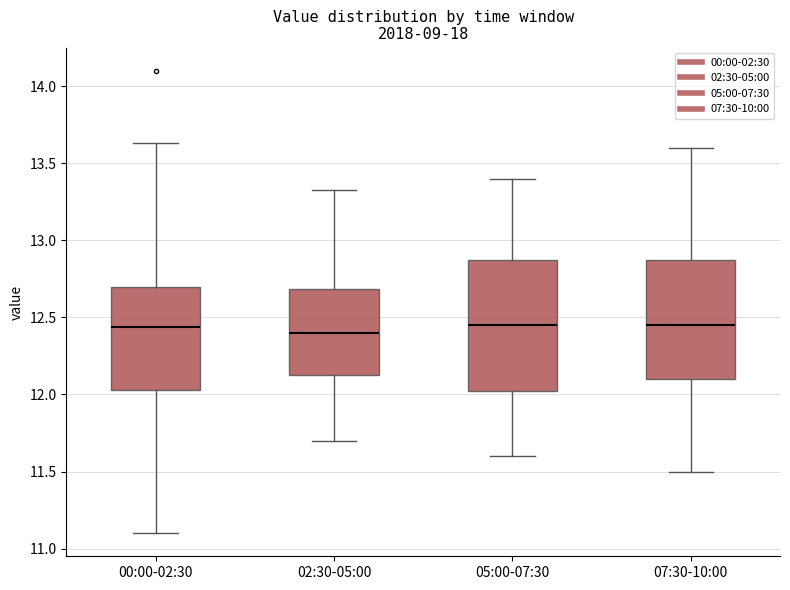

Reading left to right, transcribe this box plot: for each box, give where its median line is, the range the box spans, and where its two whiskers end, as read against the y-axis. The values are not printed on the chart, so give them approximately, as read against the axis.

00:00-02:30: median 12.45, box 12.05 to 12.70, whiskers 11.10 to 13.65
02:30-05:00: median 12.40, box 12.15 to 12.70, whiskers 11.70 to 13.35
05:00-07:30: median 12.45, box 12.05 to 12.90, whiskers 11.60 to 13.40
07:30-10:00: median 12.45, box 12.10 to 12.90, whiskers 11.50 to 13.60